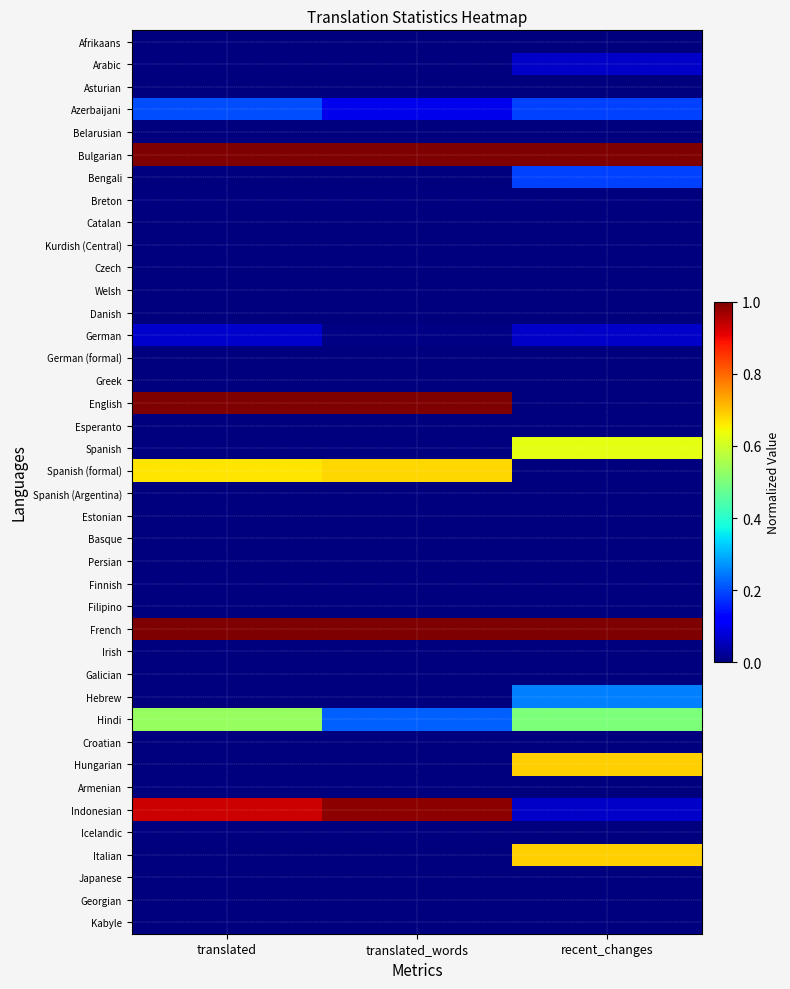

Which label corresponds to the largest value in the chart?

translated